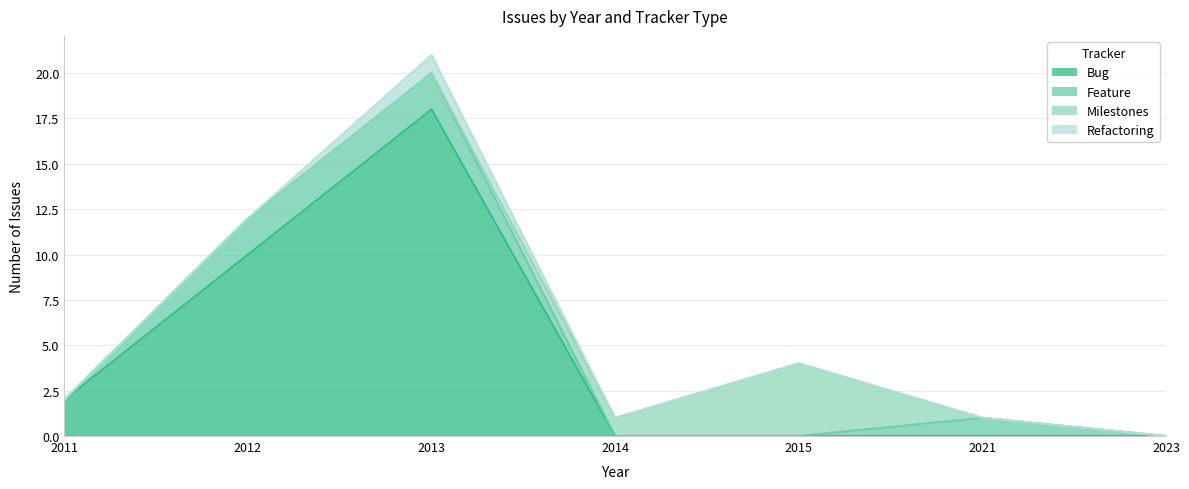

What is the difference between the maximum and minimum values in the Refactoring series?

1